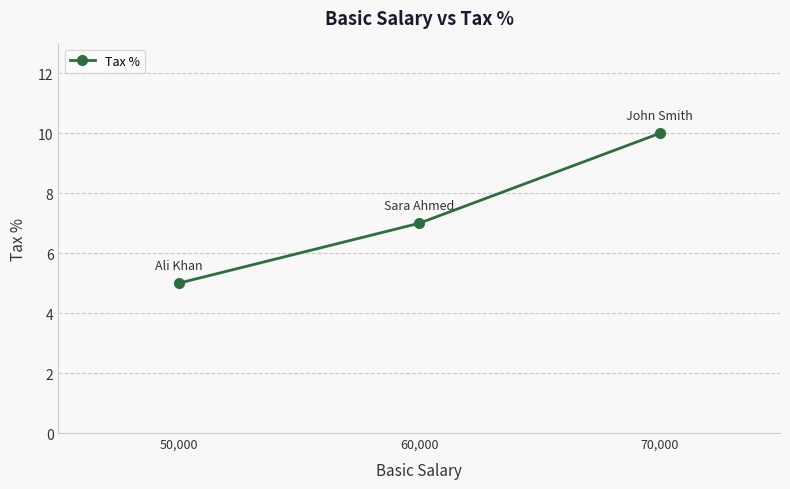

What is the maximum value shown in the chart?

10